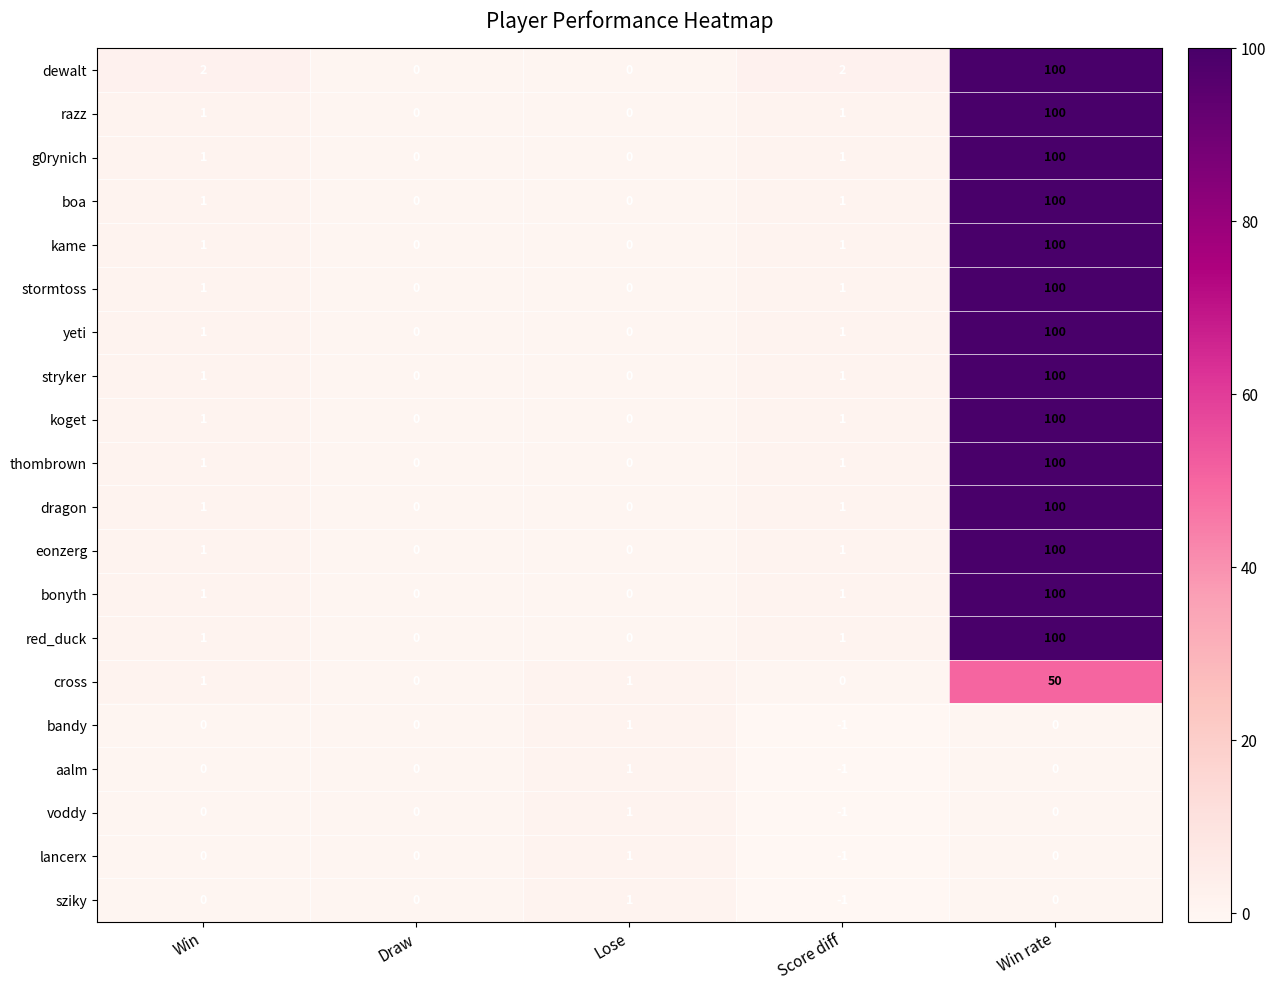

What is the difference between the maximum and minimum values in the stryker series?

100